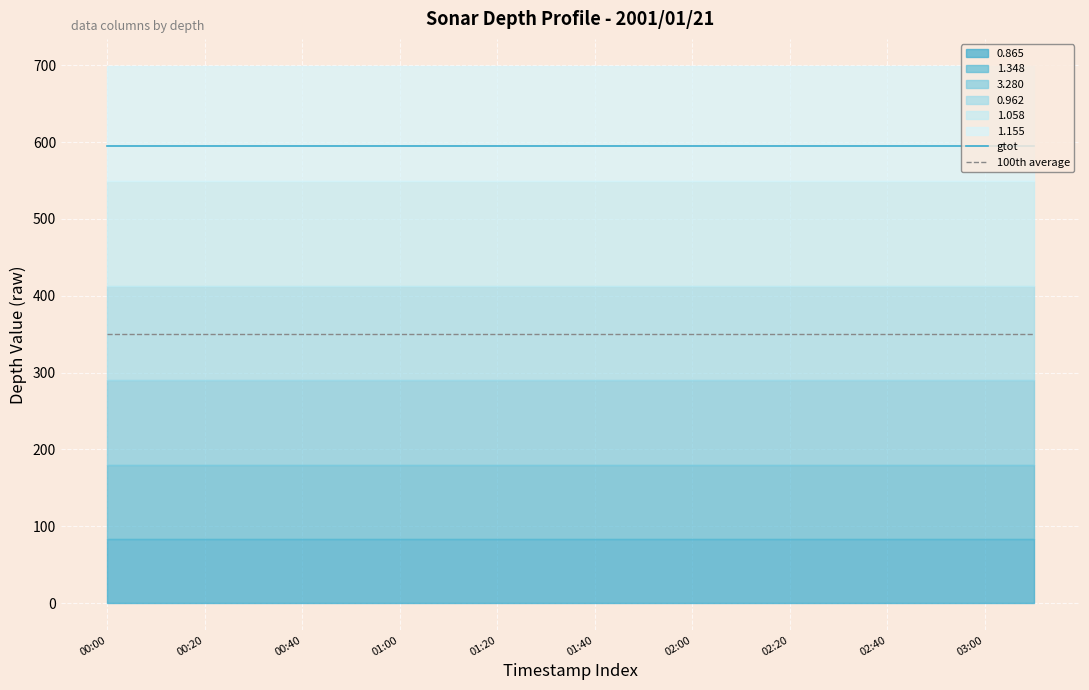

Which series has the widest spread of values?

gtot